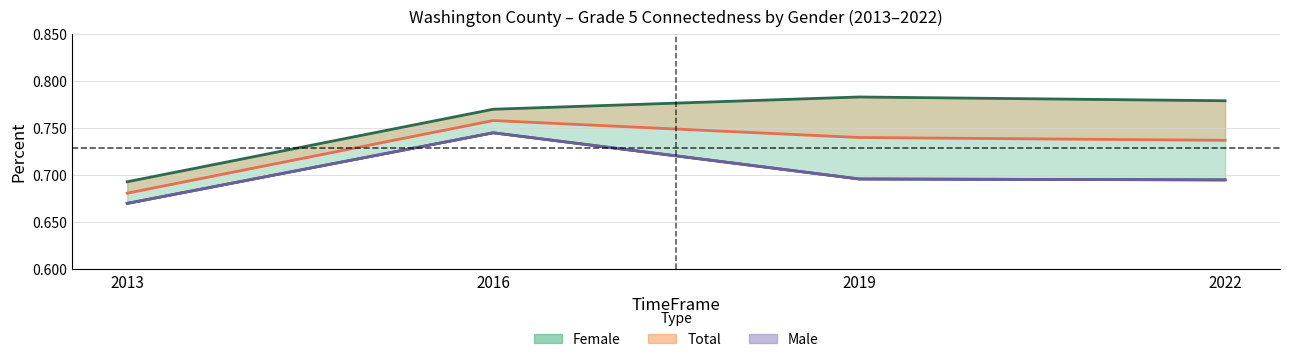

What is the difference between the Male values at 2022 and 2016?

0.1